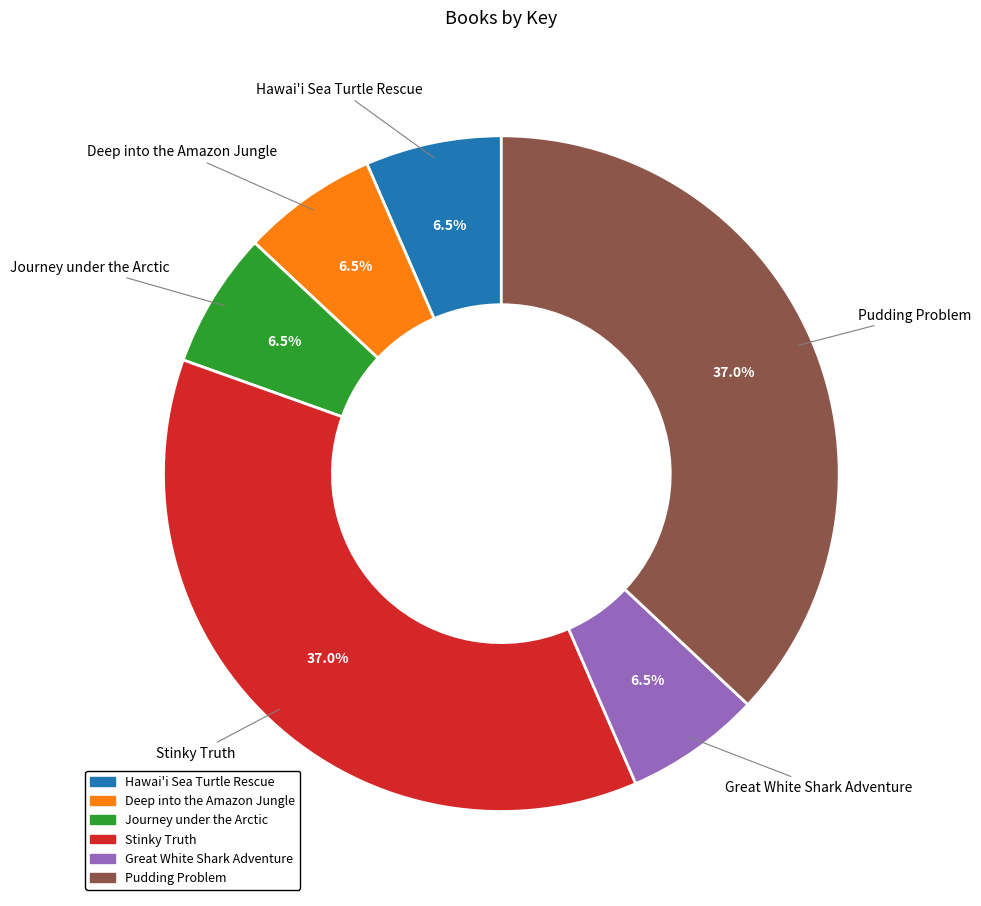

What percentage is NOT represented by Deep into the Amazon Jungle?

93.5%